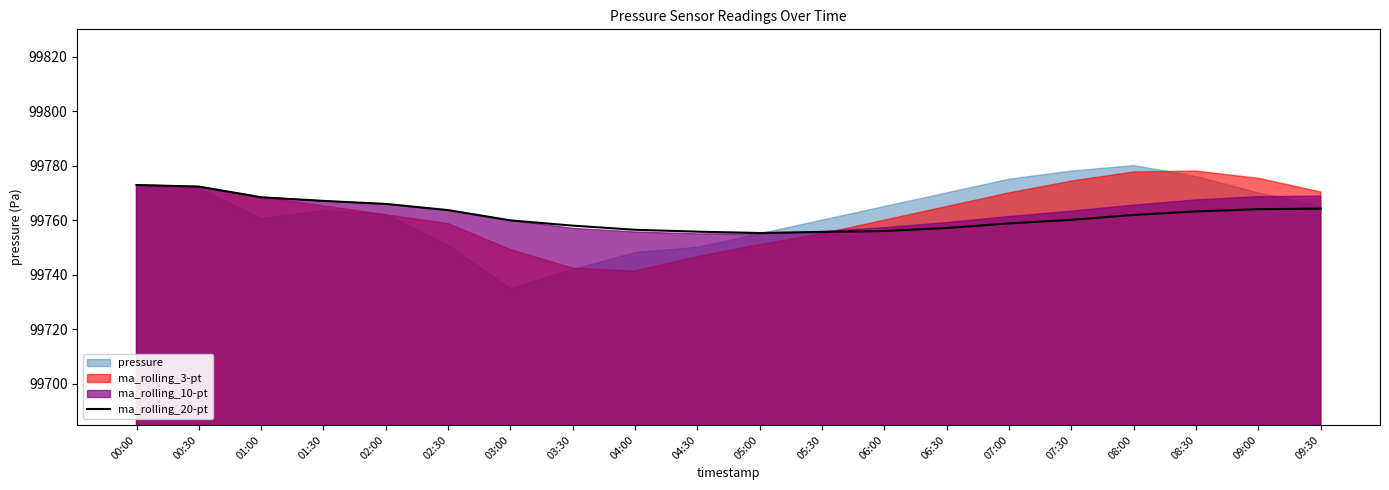

Reading left to right, what are all the values shown in this chart?

99772.9	99772.3	99768.4	99767.0	99765.9	99763.7	99759.9	99758.0	99756.4	99755.8	99755.3	99755.6	99756.0	99757.1	99758.8	99760.1	99761.9	99763.2	99764.0	99764.2